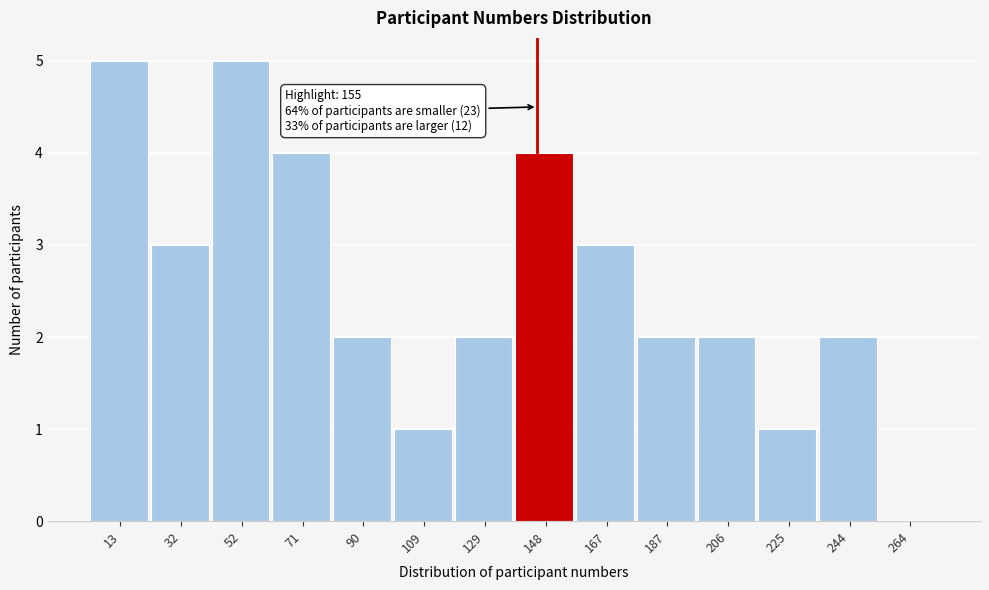

Reading left to right, extract all data points from this chart.

13=5	32=3	52=5	71=4	90=2	109=1	129=2	148=4	167=3	187=2	206=2	225=1	244=2	264=0